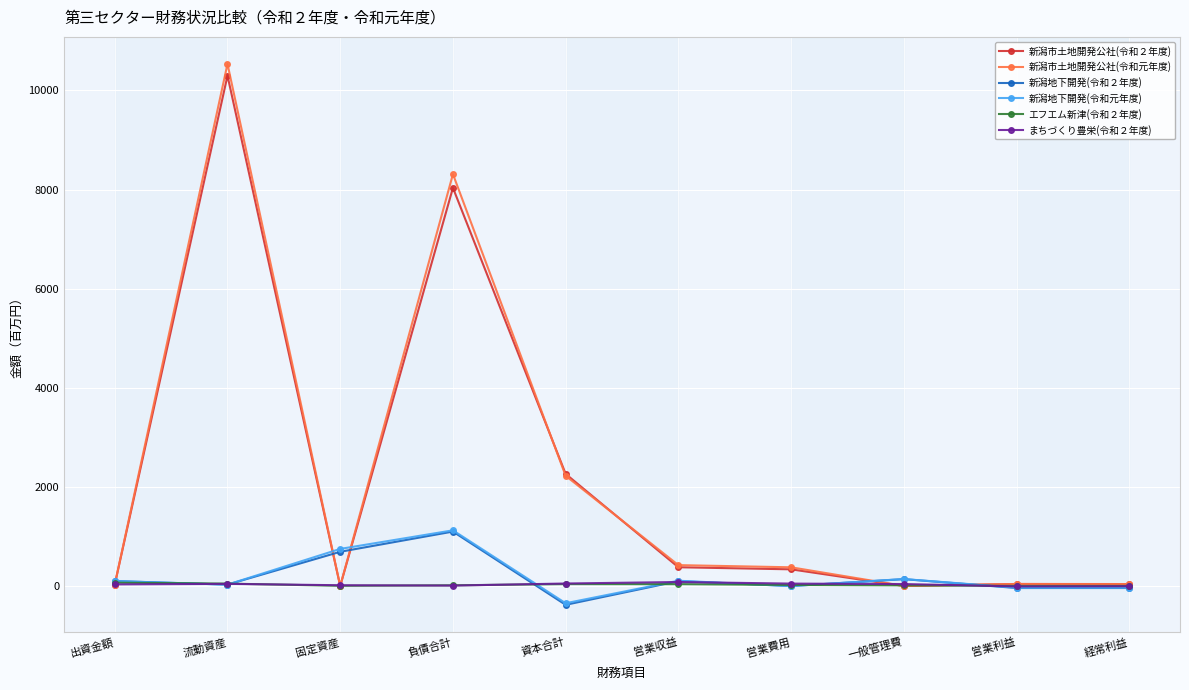

At which category does the chart reach its peak across all series?

流動資産